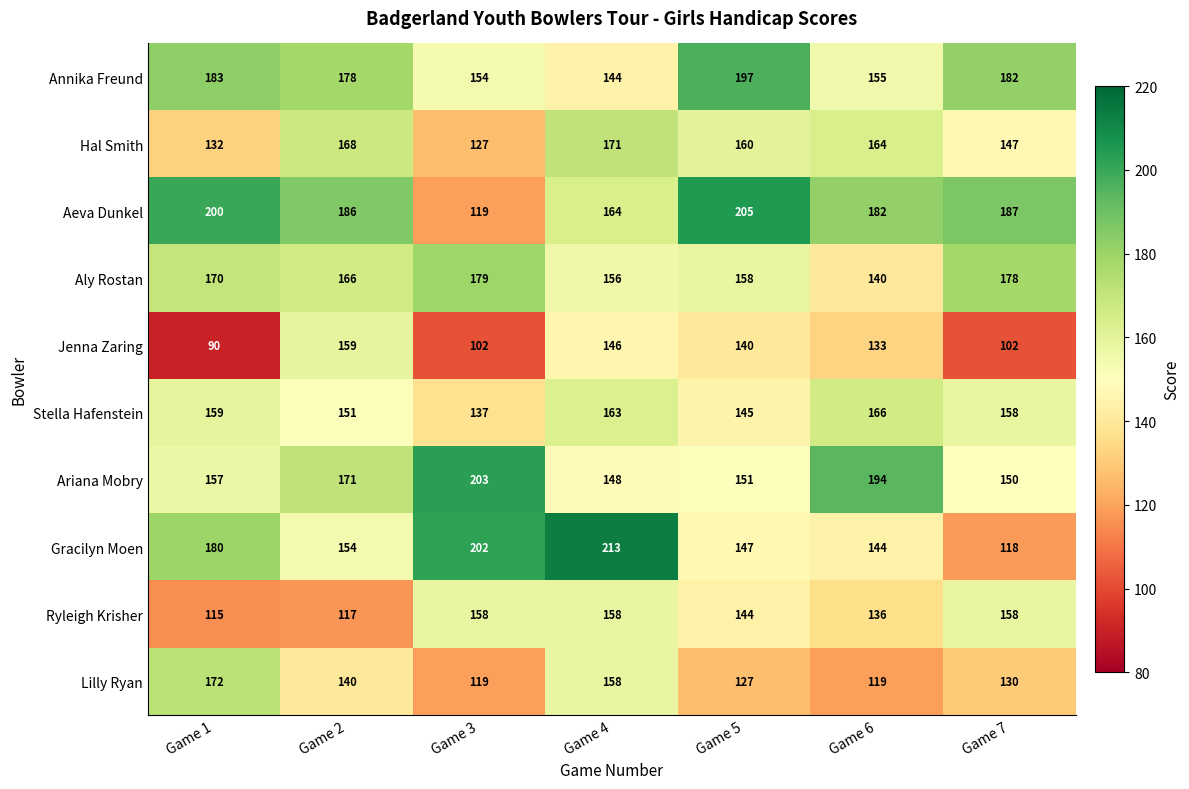

Count the number of categories in the chart.

7